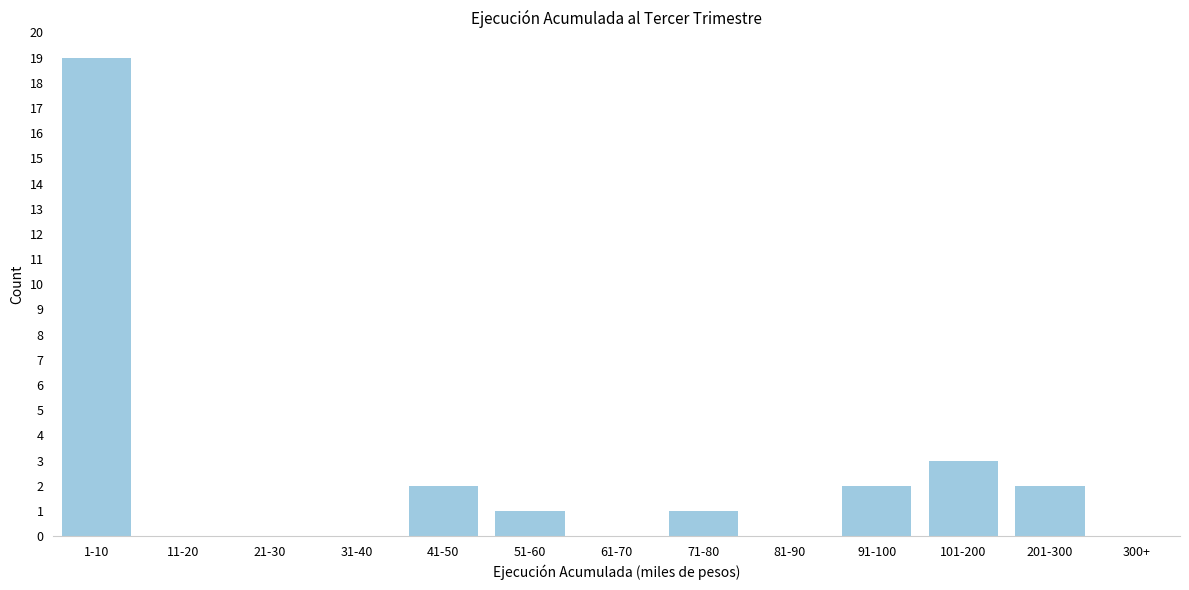

Reading left to right, list all the values displayed in this chart.

1-10=19	11-20=0	21-30=0	31-40=0	41-50=2	51-60=1	61-70=0	71-80=1	81-90=0	91-100=2	101-200=3	201-300=2	300+=0